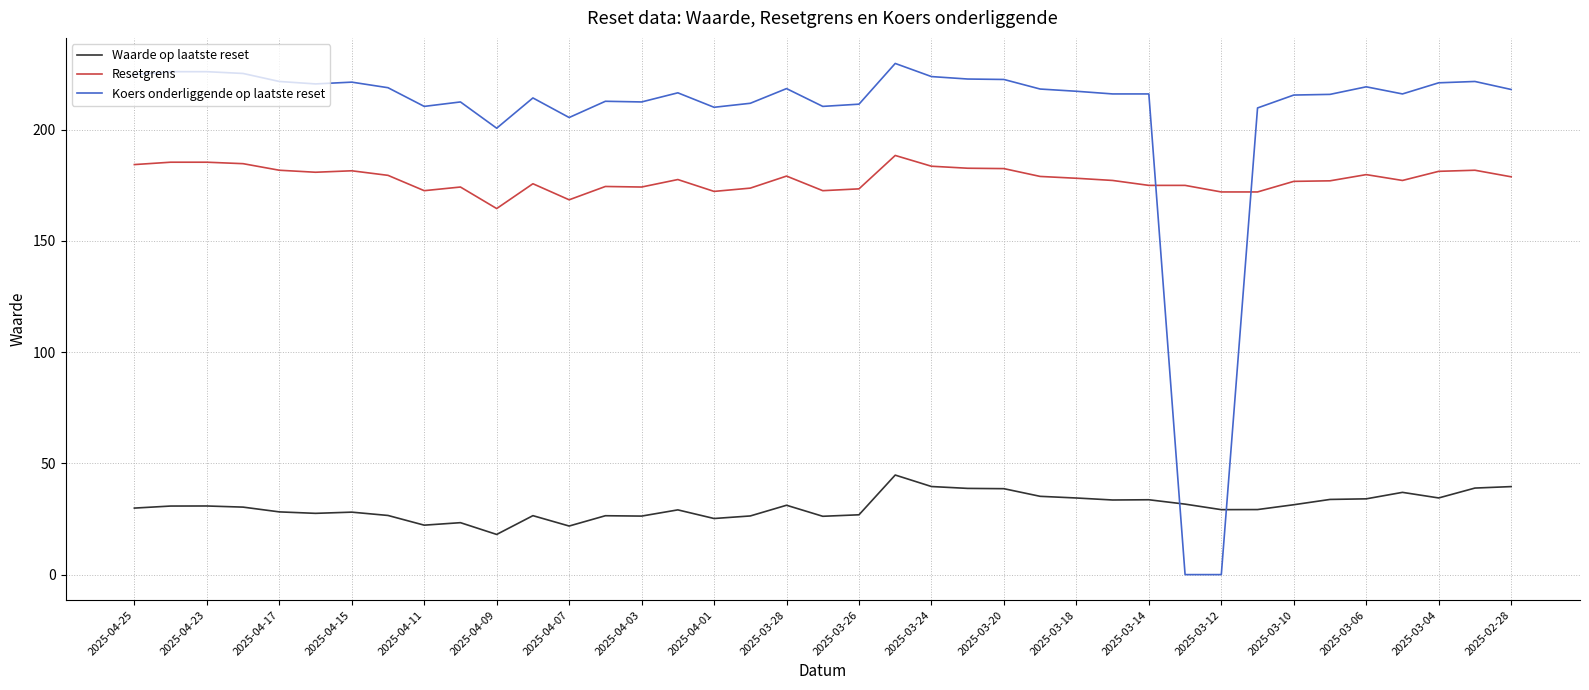

What is the highest value of the Waarde op laatste reset series?

44.8